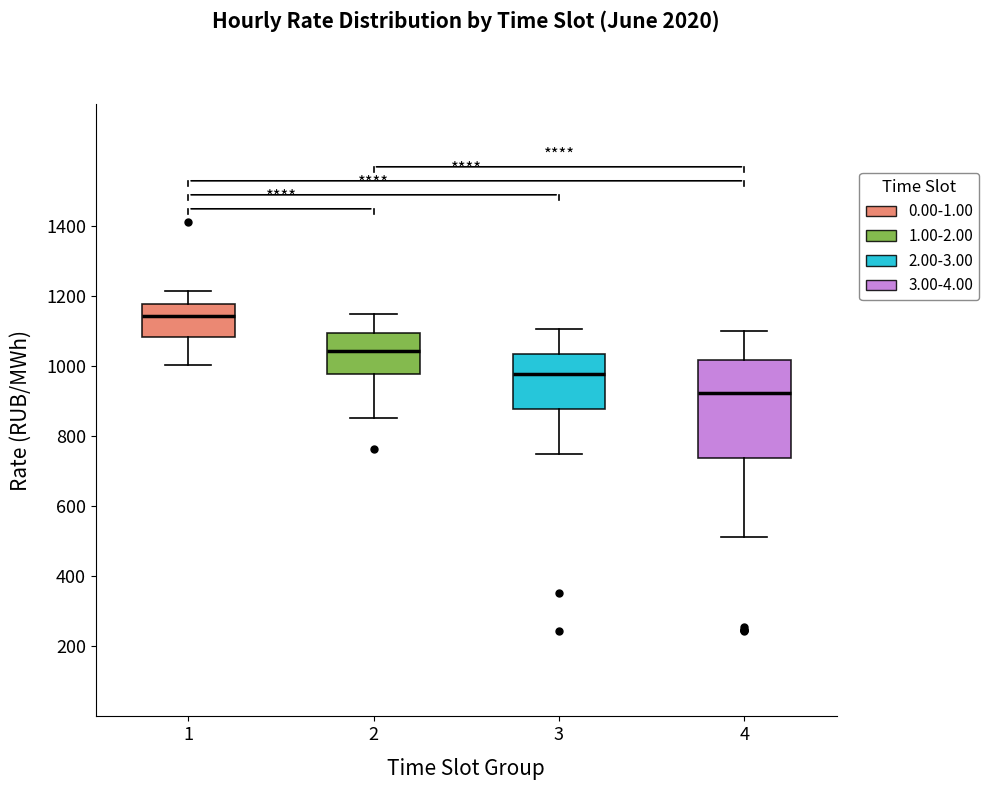

Which box has the lowest median line?

4